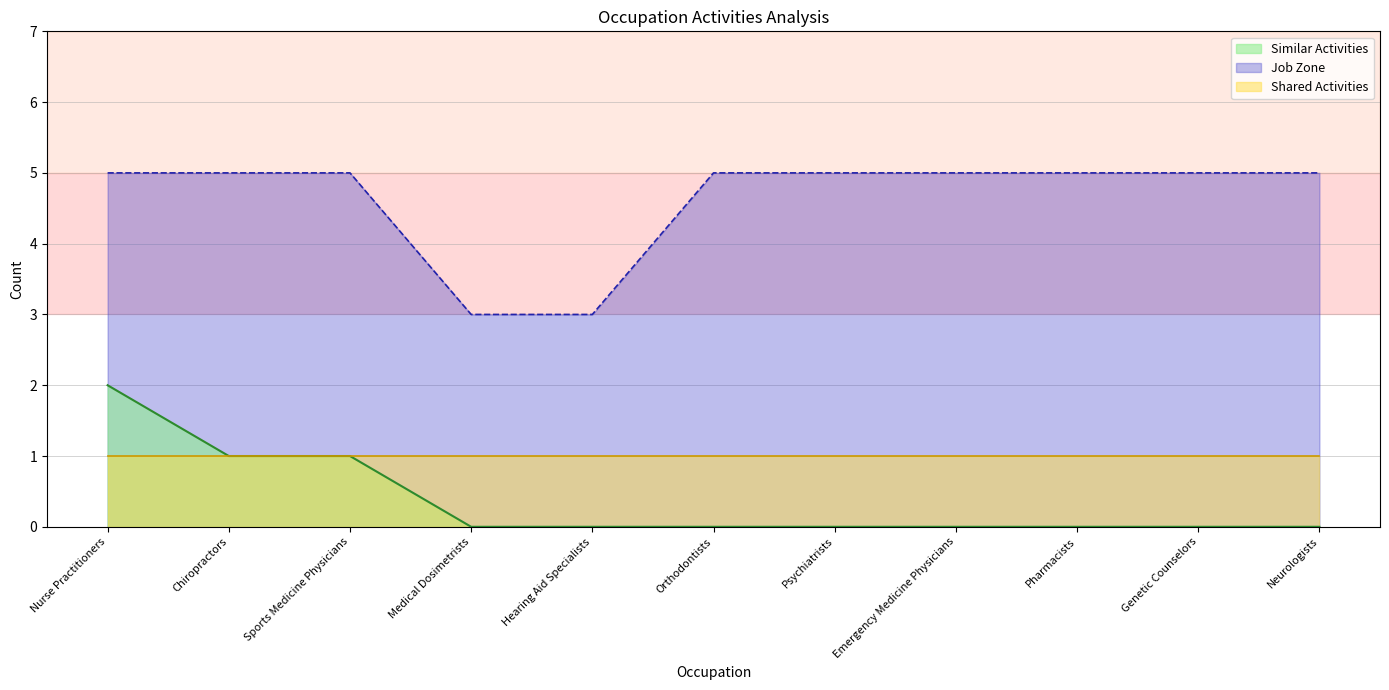

At Psychiatrists, list the series in order from smallest to largest.

Similar Activities, Shared Activities, Job Zone